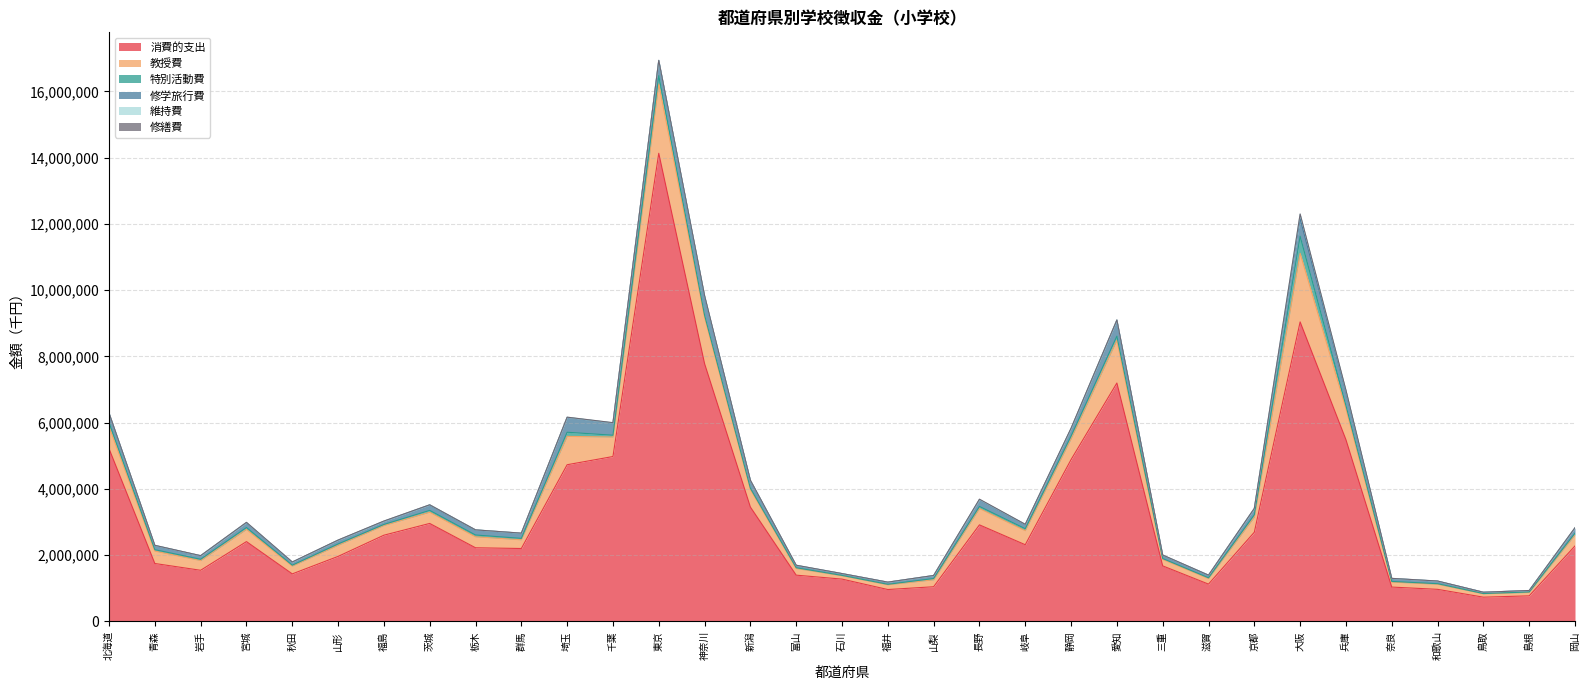

How many series are shown in this chart?

6